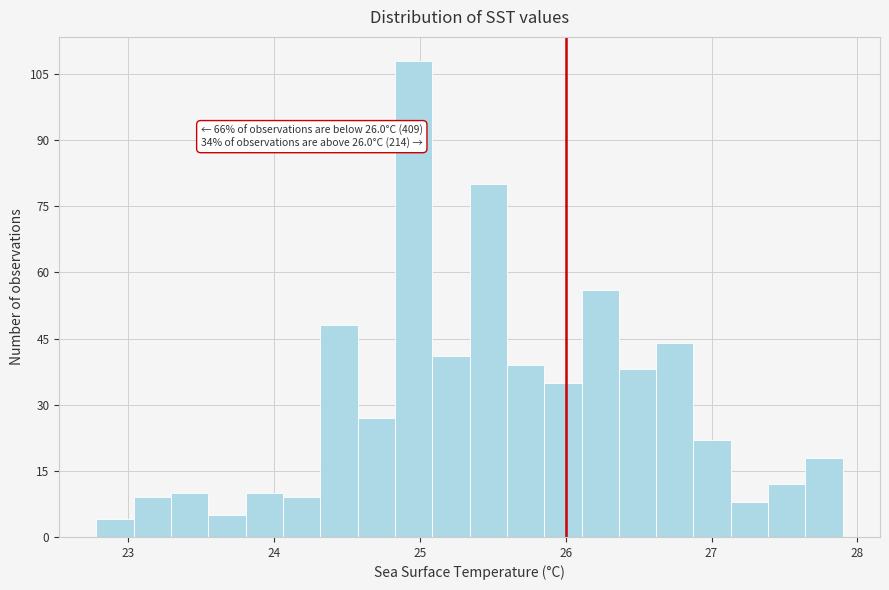

Around what value on the x-axis is the tallest bar? Give the approximate position of its centre, as read against the axis.

25.0